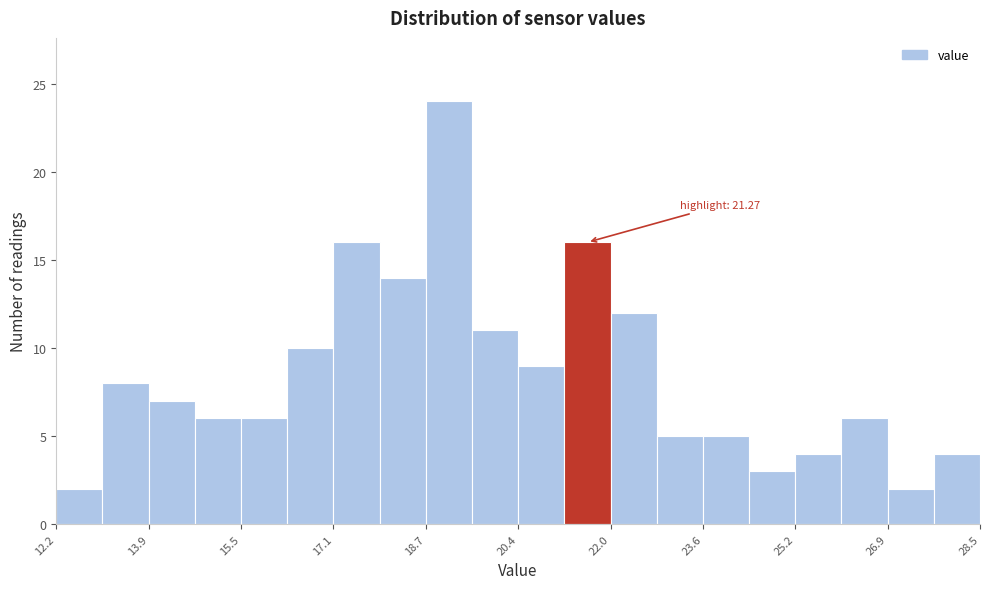

Which range on the x-axis has the tallest bar?

18.8 to 19.6